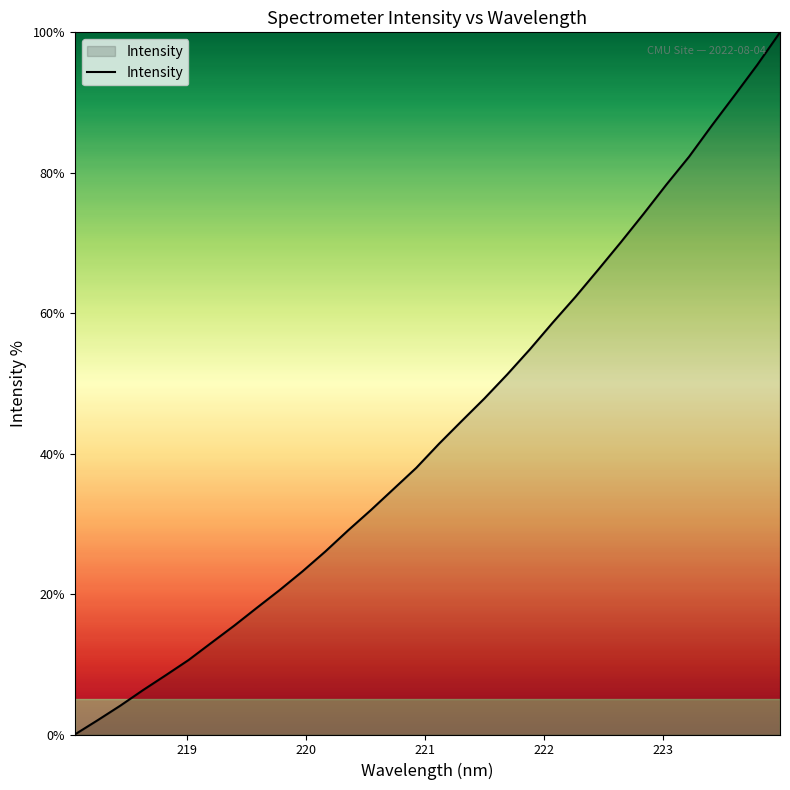

What is the maximum value shown in the chart?

100.0